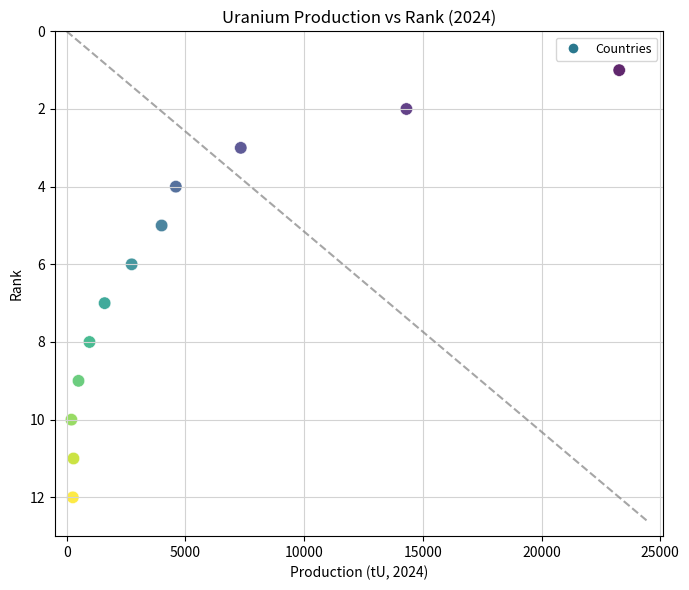

What is the average X value?

5005